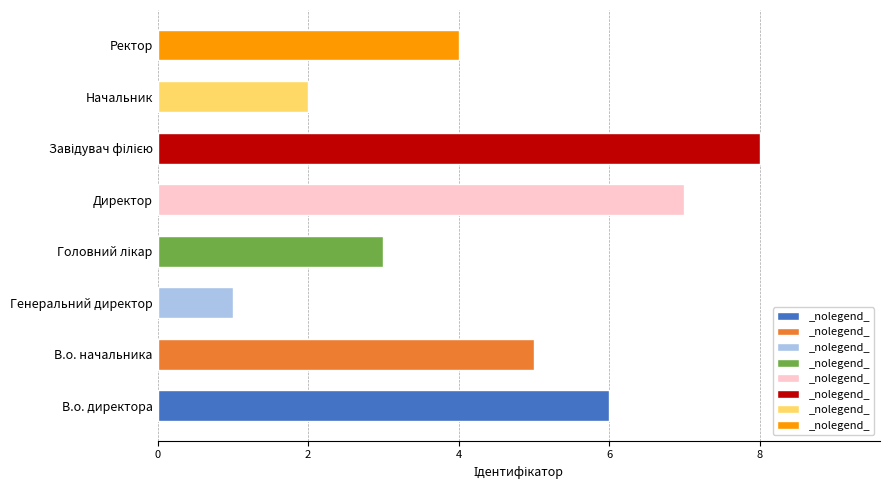

Which has a higher value, Ректор or В.о. директора?

В.о. директора